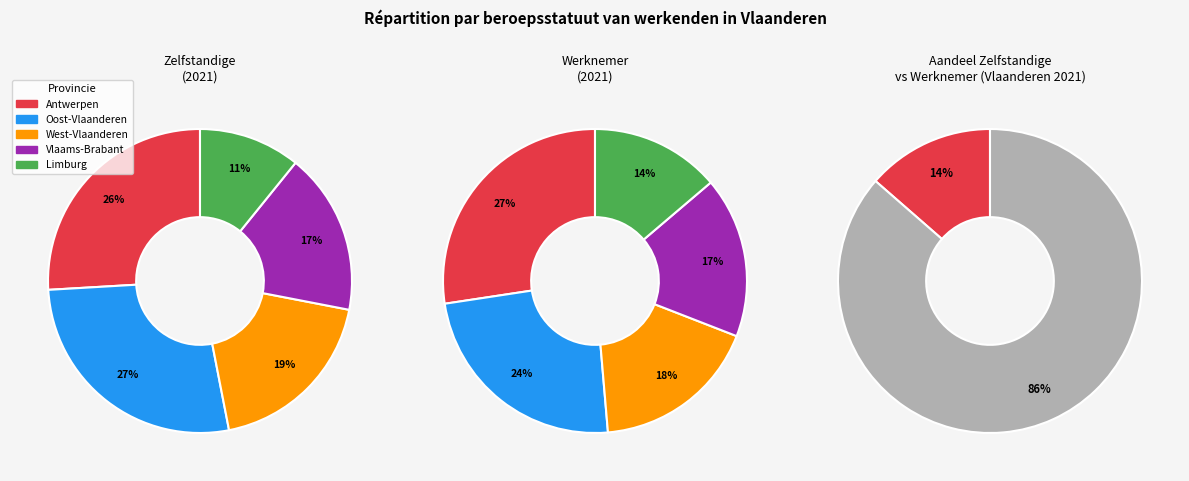

How many segments does this pie chart have?

5